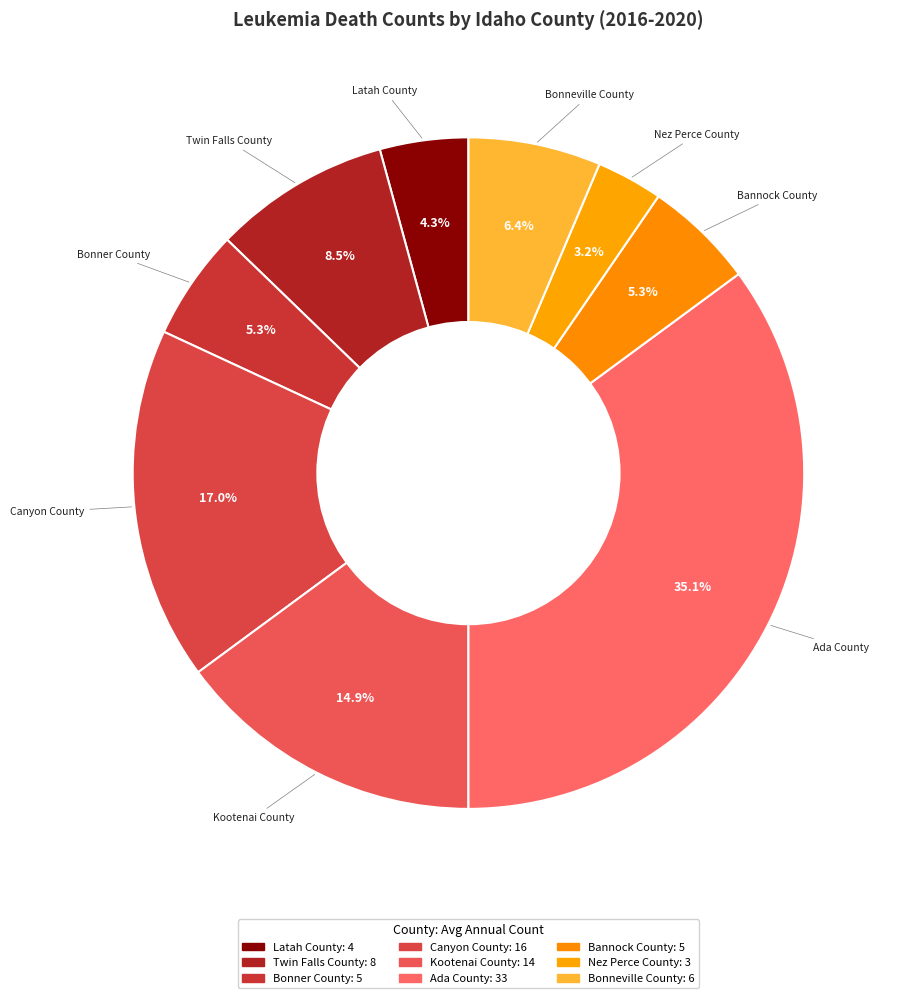

What is the total percentage of Latah County and Bannock County?

9.6%